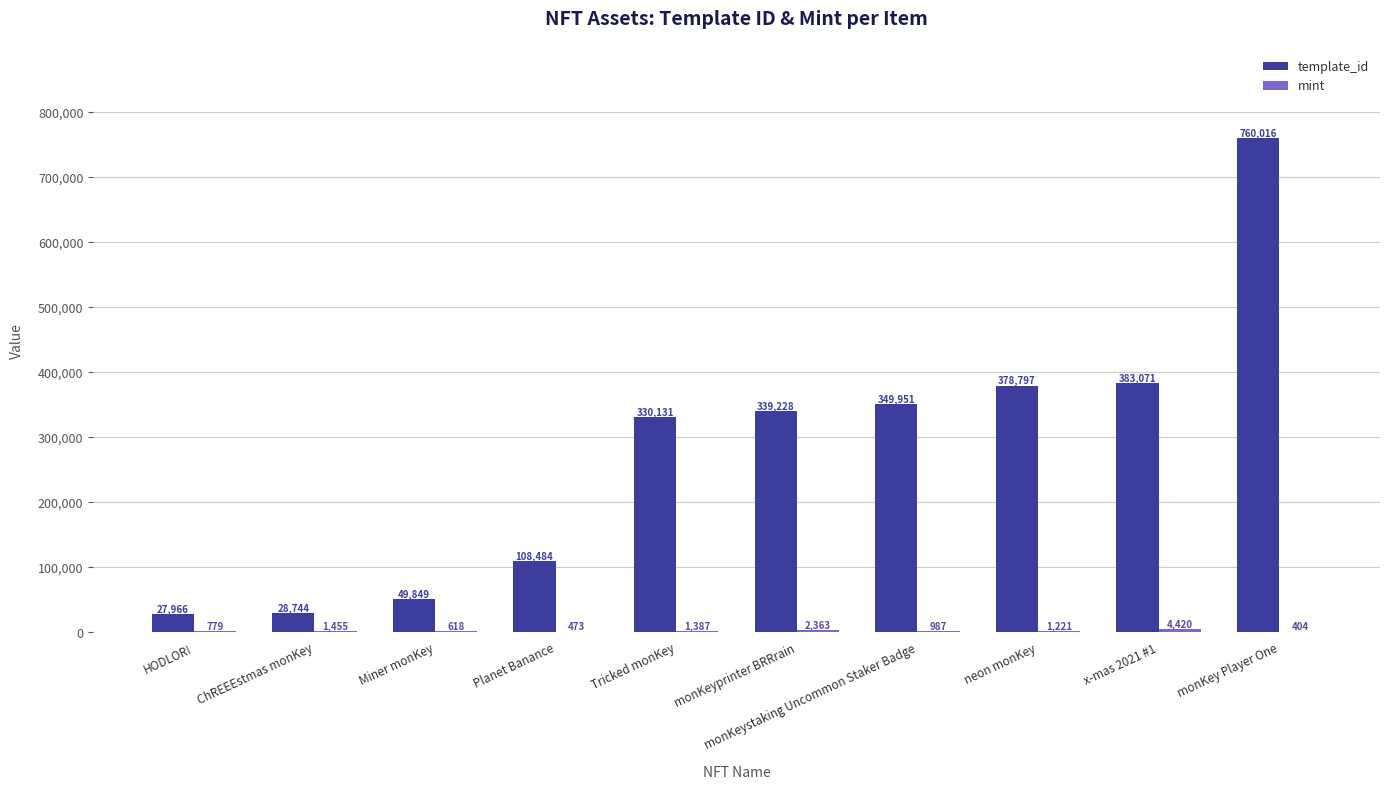

What is the spread (max minus min) of values at Miner monKey?

49231